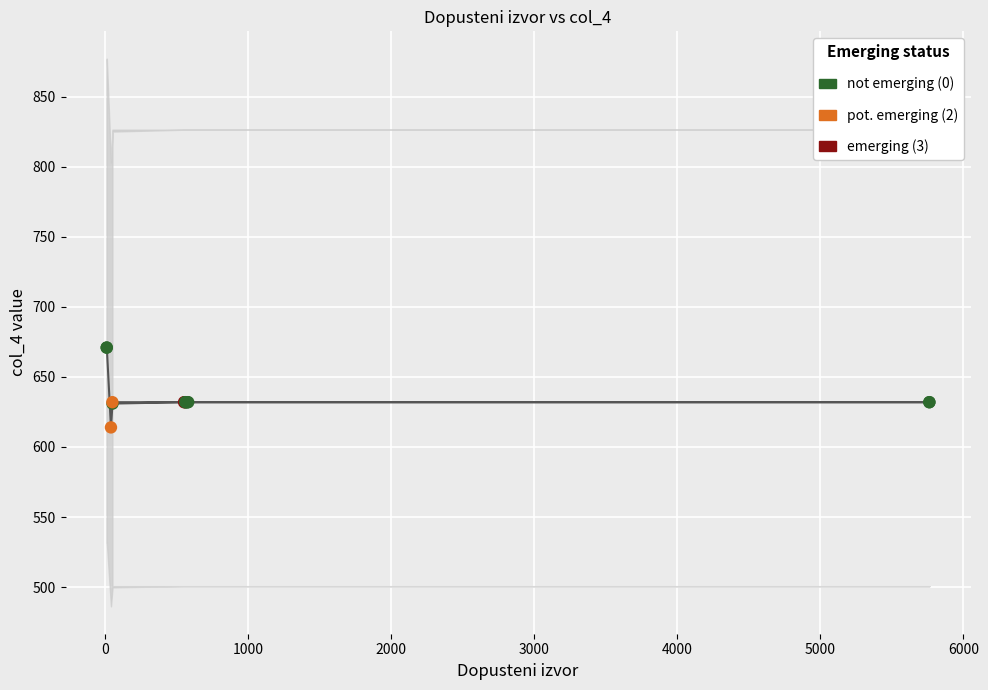

Between 12 and 581, which is larger?

12